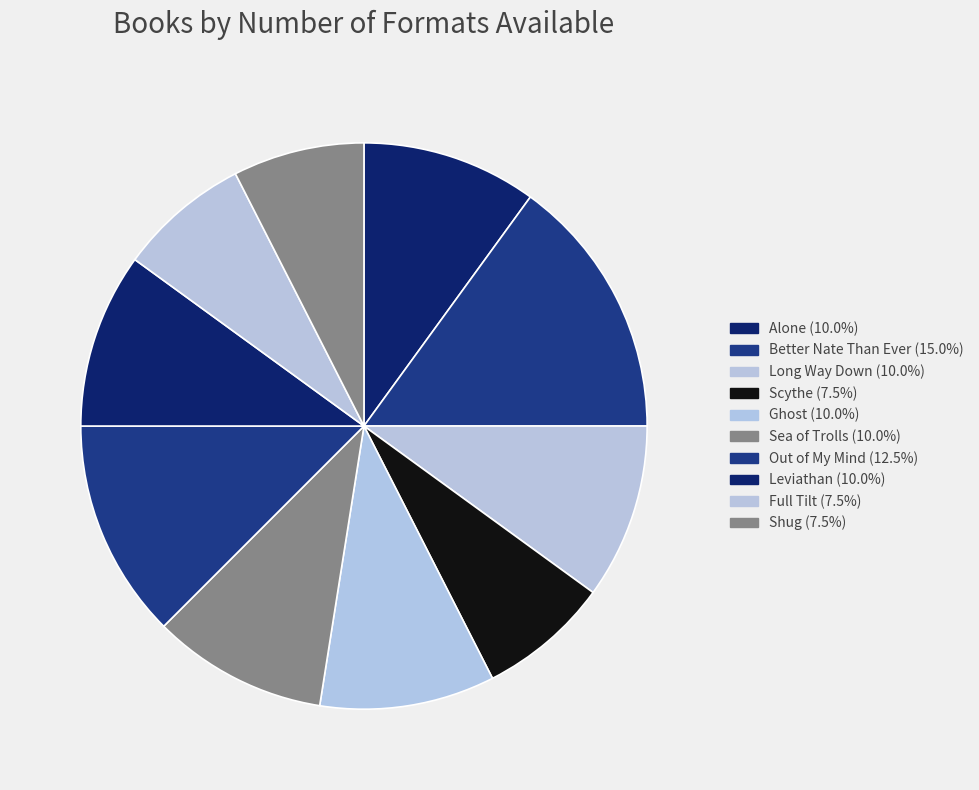

What is the change in value from Alone to Shug?

-1